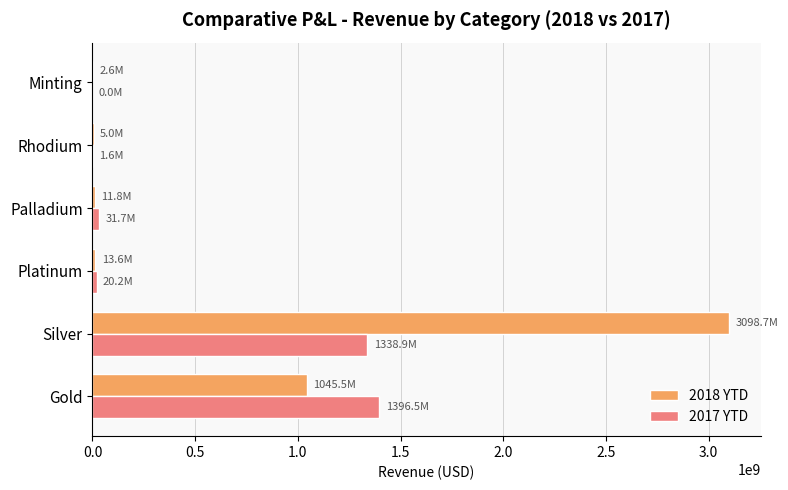

The 2017 YTD series shows 1972904934.8 at Silver. True or false?

False